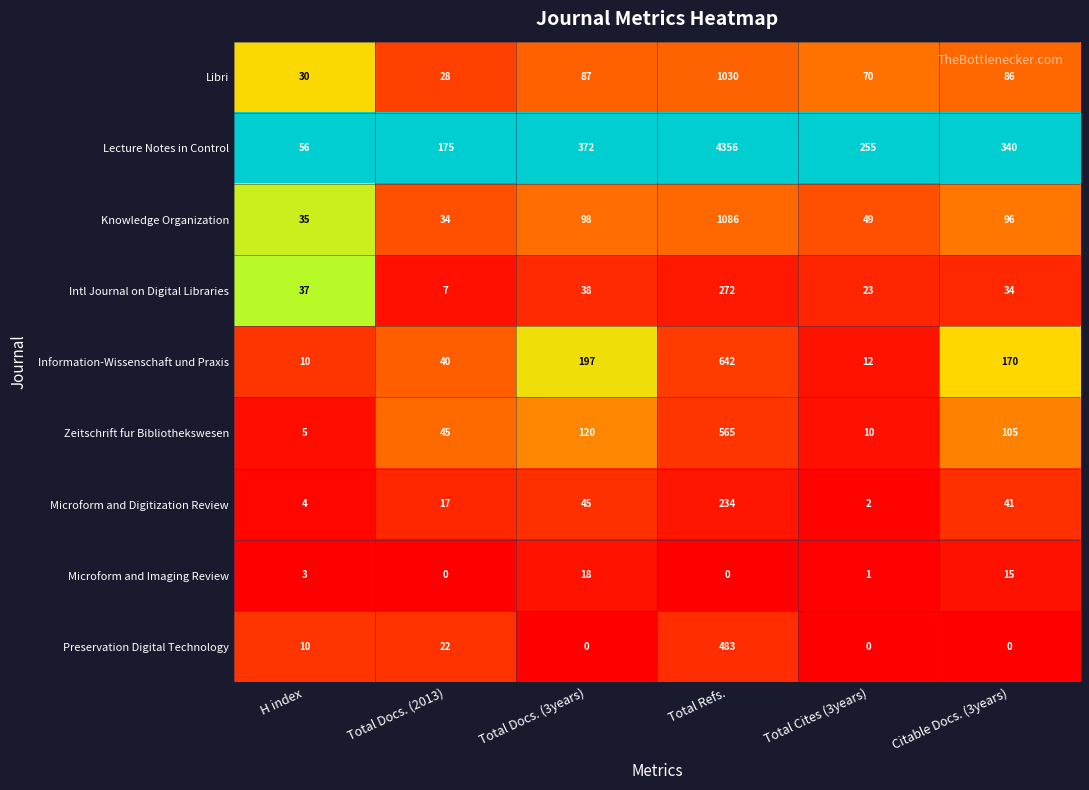

What is the average value of the Libri series?

222